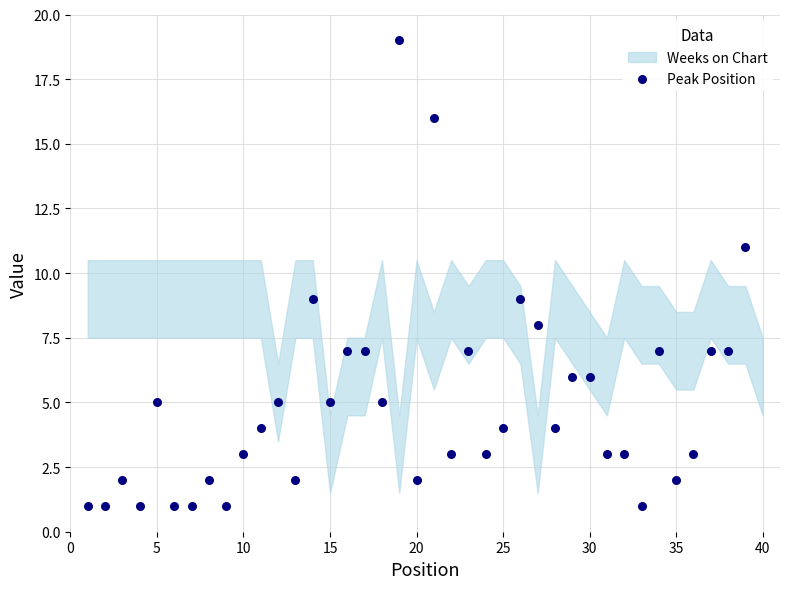

What is the change in value from 30 to 10?

+3